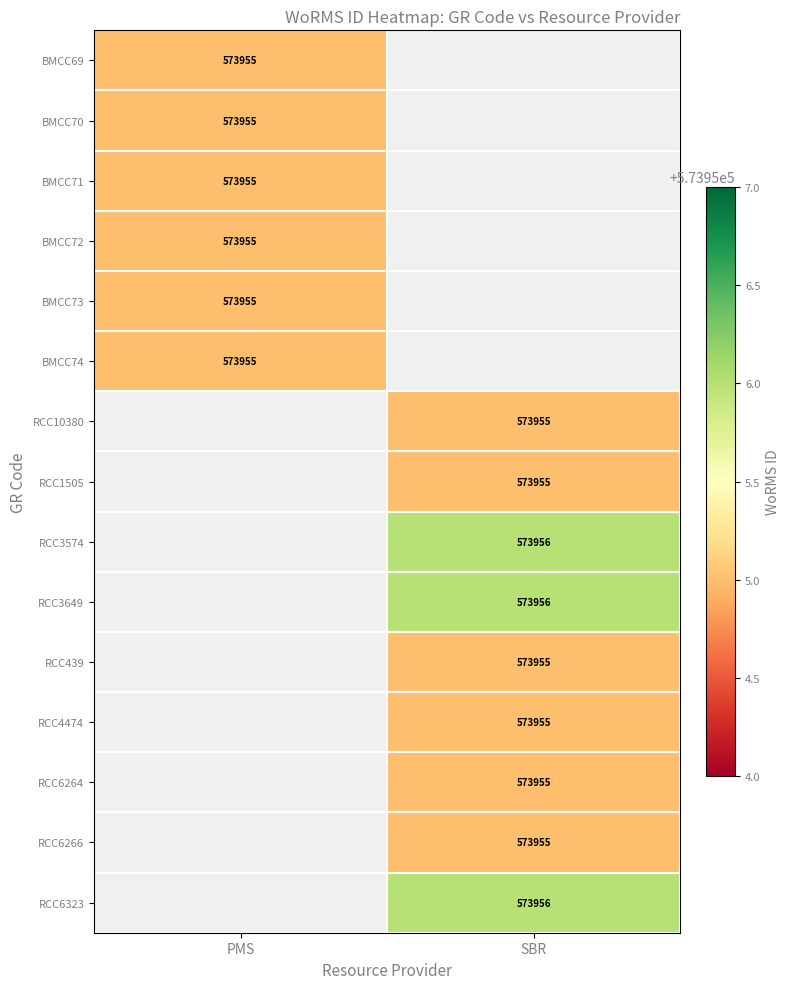

Which label corresponds to the smallest value in the chart?

PMS